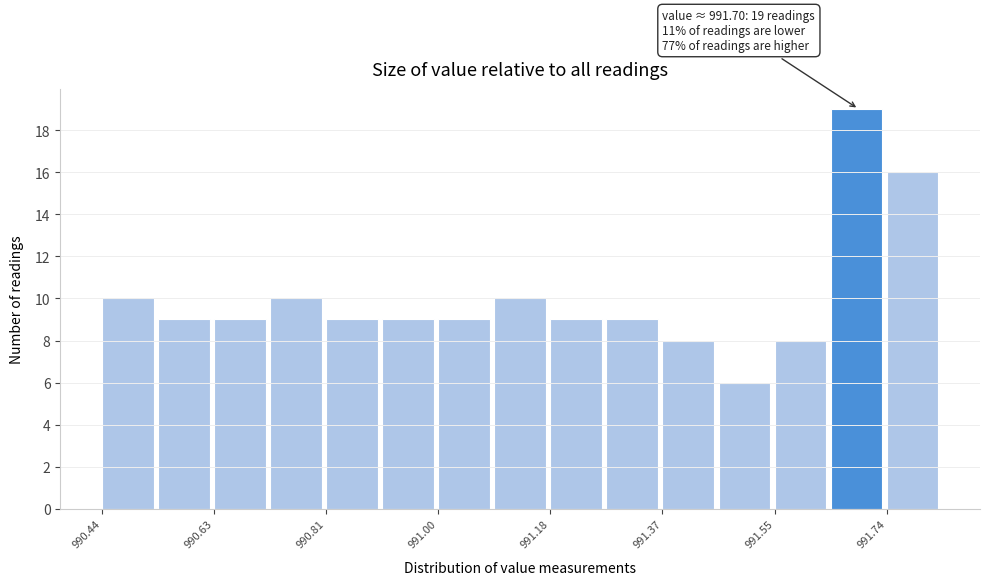

Which range on the x-axis has the tallest bar?

991.64 to 991.74